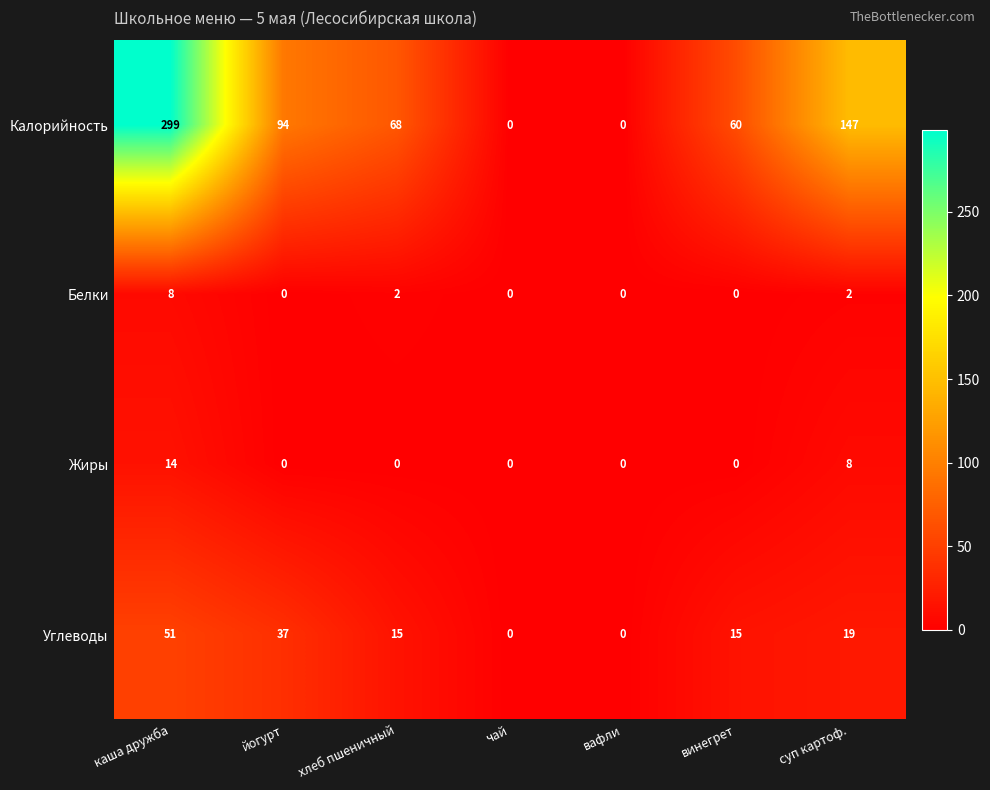

What is the sum of all Белки values?

12